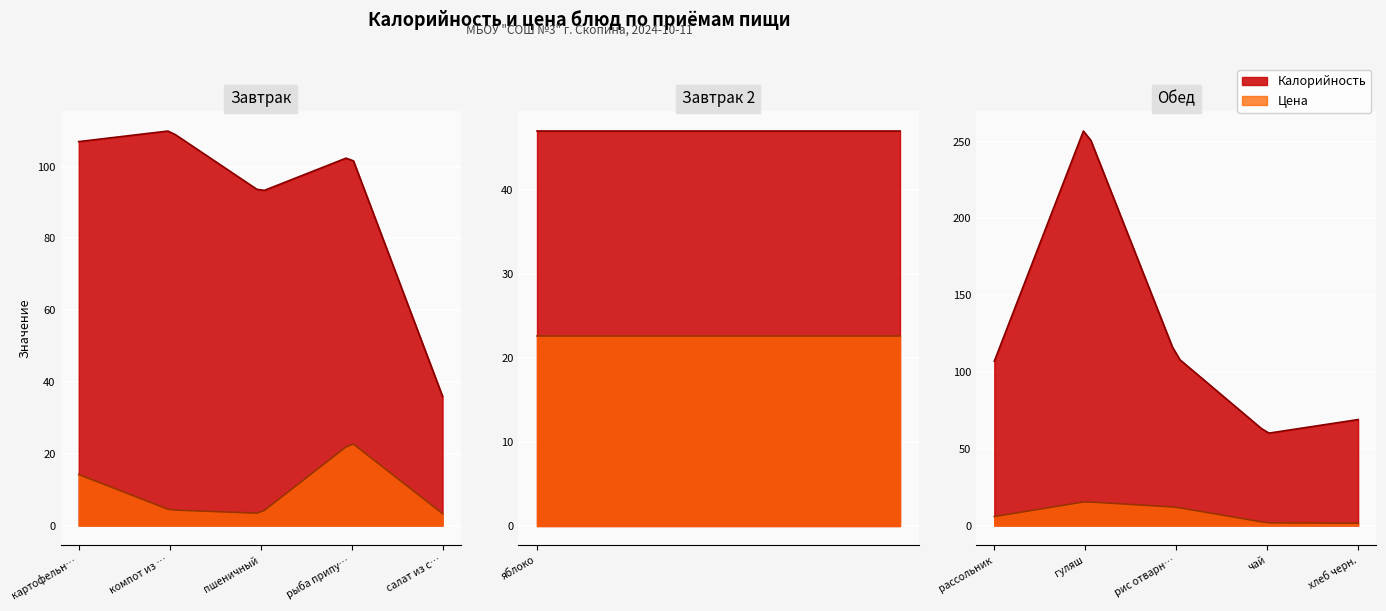

What is the sum of all Цена values?

107.5